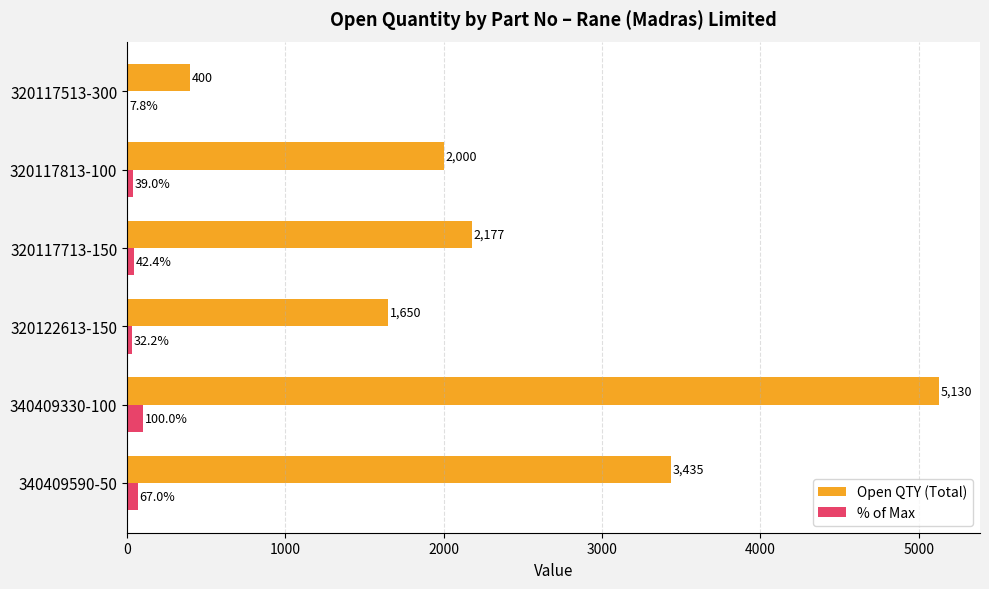

Which label corresponds to the largest value in the chart?

340409330-100